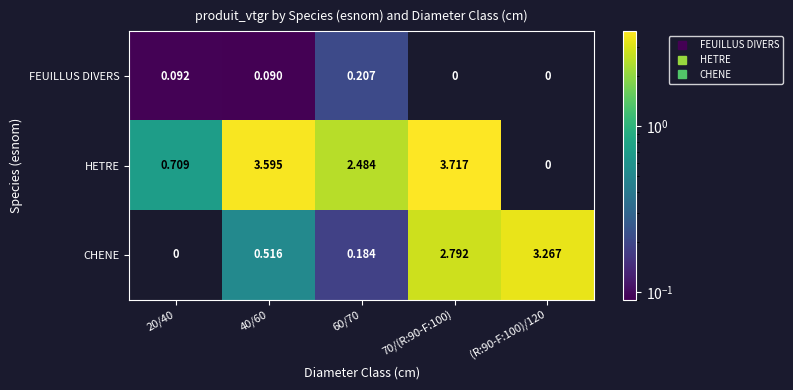

Which series changed the most between 20/40 and 60/70?

HETRE